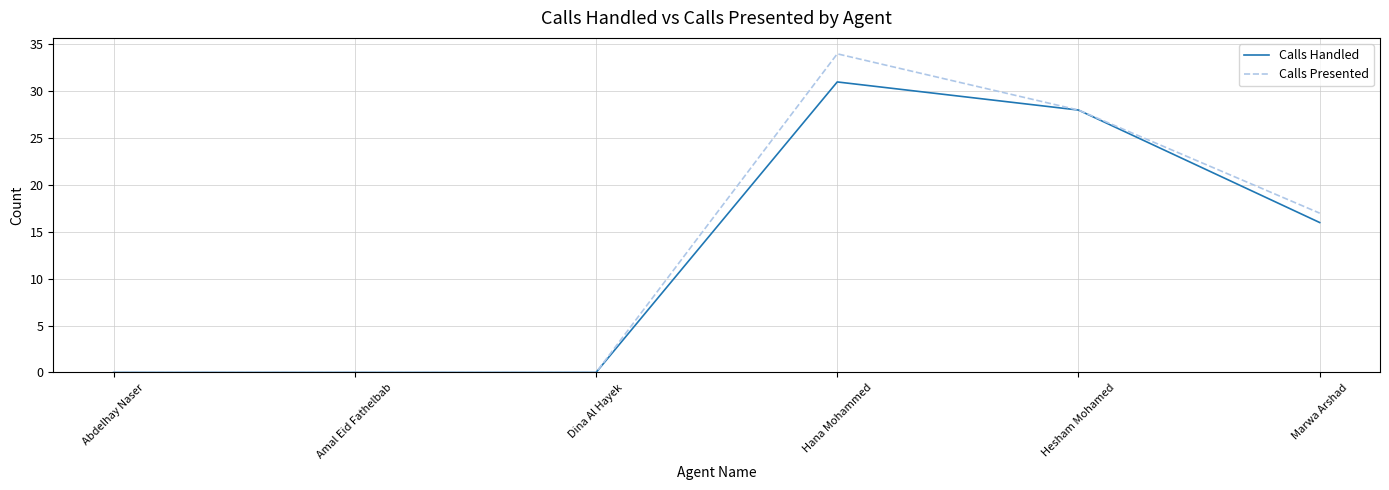

Which series has the largest total across all categories?

Calls Presented